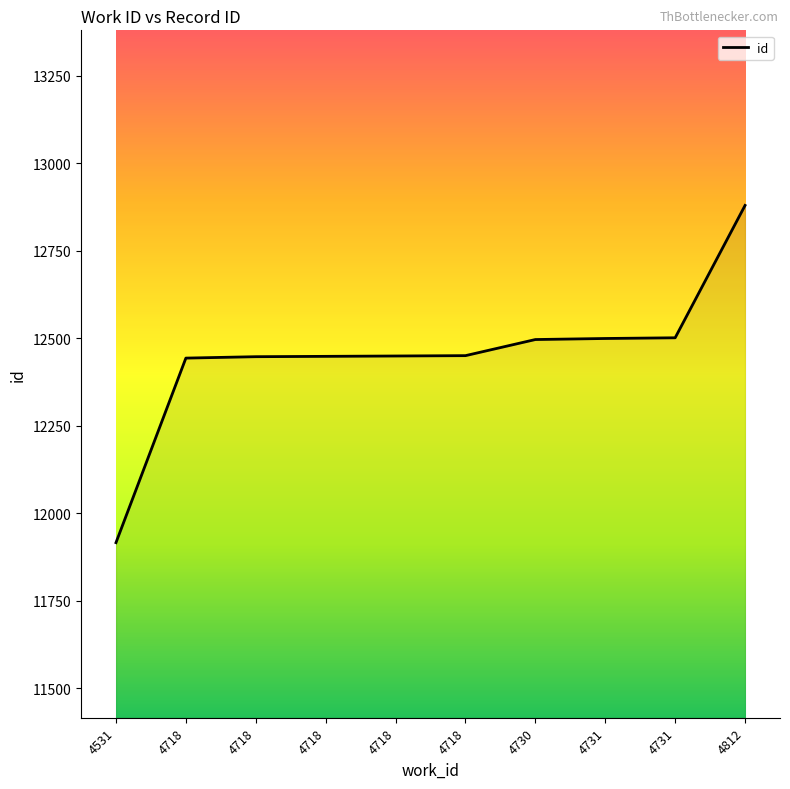

Rank the categories by value from highest to lowest.

4812, 4731, 4731, 4730, 4718, 4718, 4718, 4718, 4718, 4531